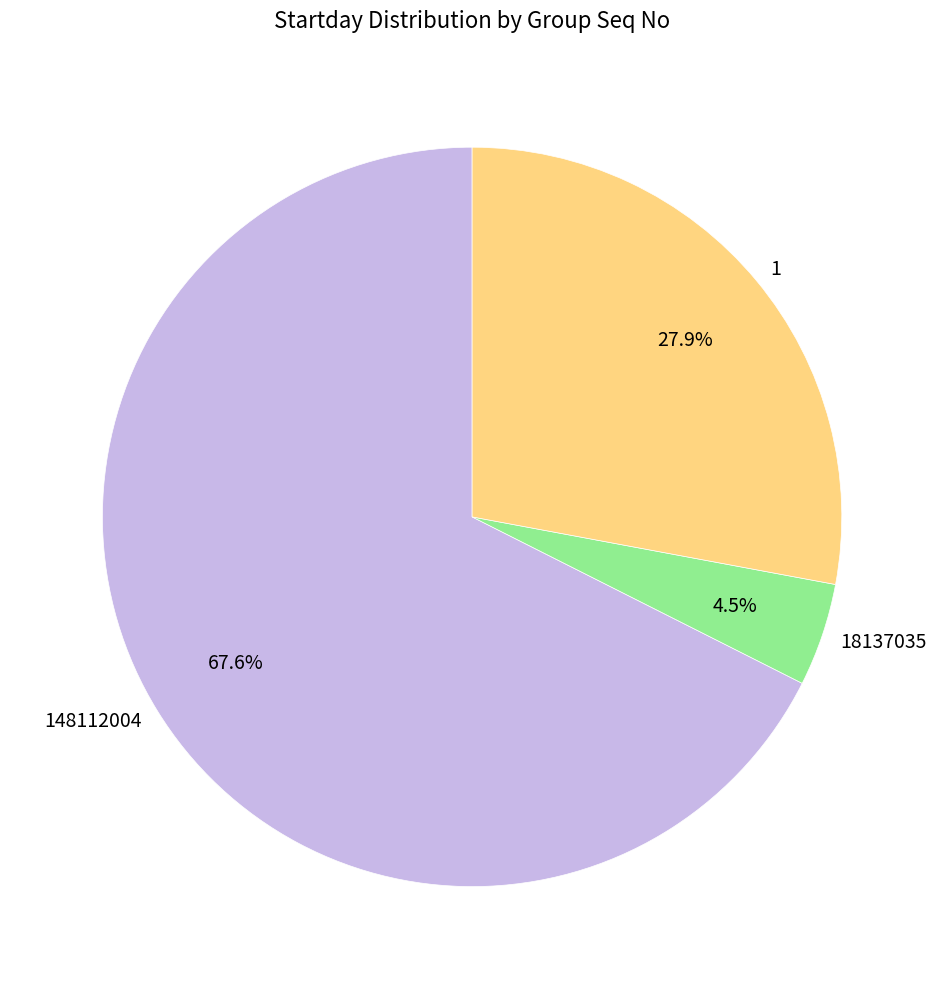

How many segments does this pie chart have?

3